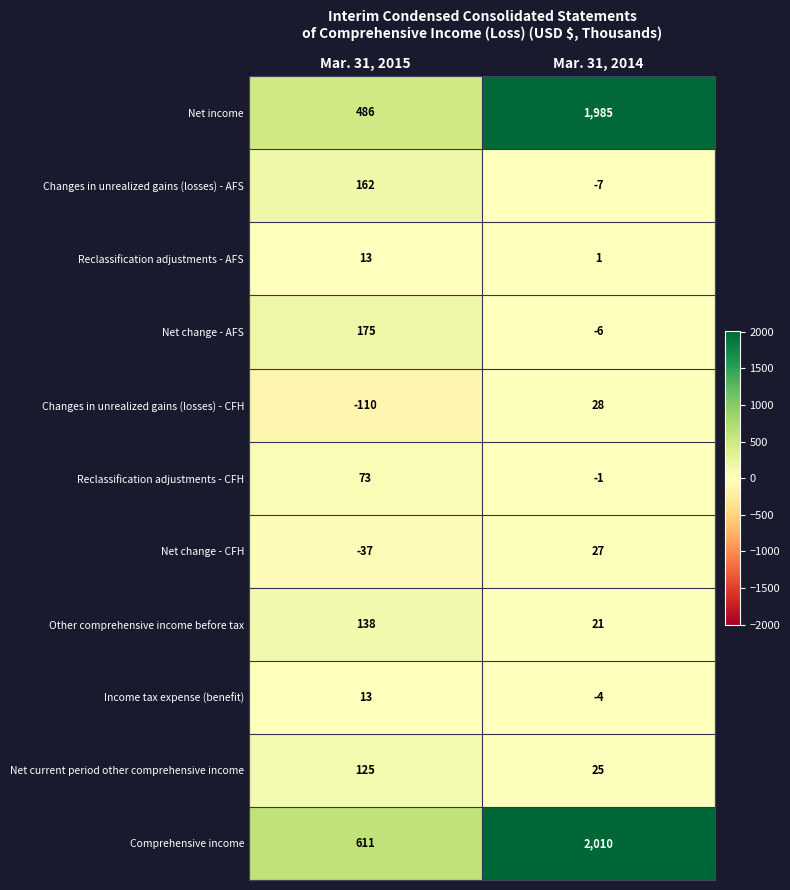

The value of Reclassification adjustments - AFS at Mar. 31, 2015 is 21. True or false?

False